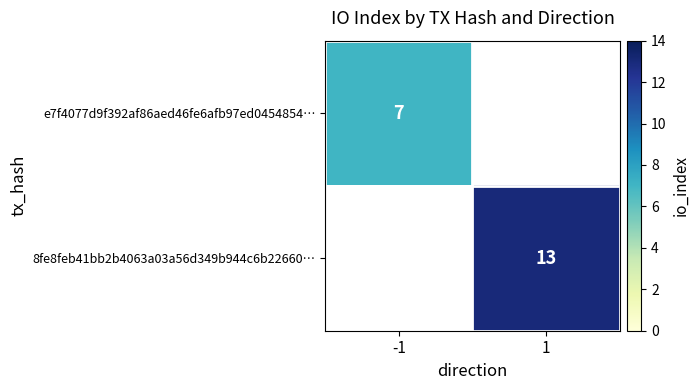

At how many categories does at least one series exceed 12?

1